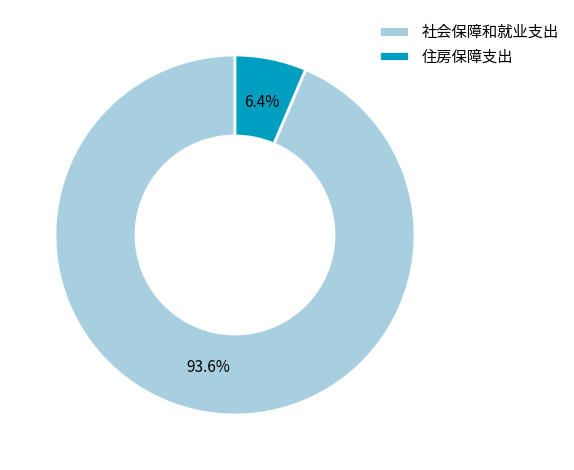

To the nearest percent, what is the combined percentage of 社会保障和就业支出 and 住房保障支出?

100%